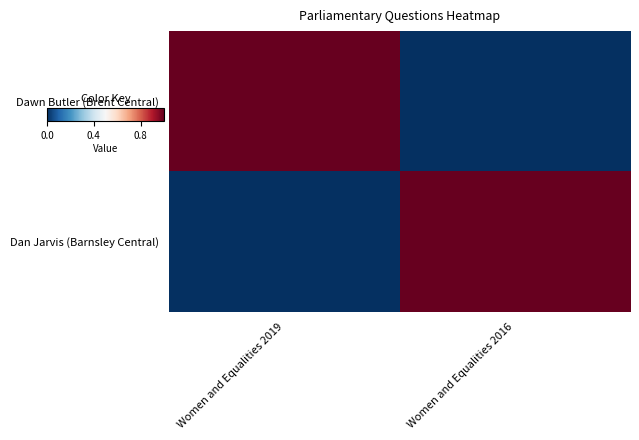

Reading left to right, list all the values displayed in this chart.

Dawn Butler (Brent Central): Women and Equalities 2019=1	Women and Equalities 2016=0
Dan Jarvis (Barnsley Central): Women and Equalities 2019=0	Women and Equalities 2016=1